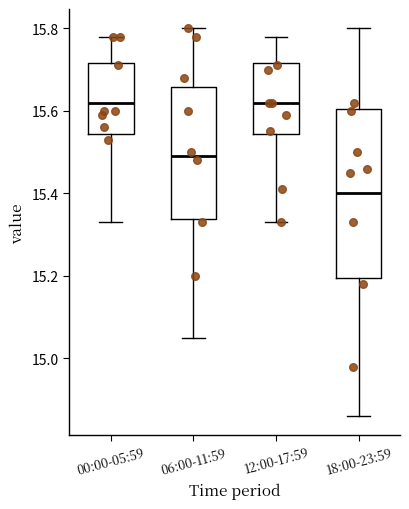

Reading left to right, transcribe this box plot: for each box, give where its median line is, the range the box spans, and where its two whiskers end, as read against the y-axis. The values are not printed on the chart, so give them approximately, as read against the axis.

00:00-05:59: median 15.62, box 15.54 to 15.72, whiskers 15.34 to 15.78
06:00-11:59: median 15.50, box 15.34 to 15.66, whiskers 15.06 to 15.80
12:00-17:59: median 15.62, box 15.54 to 15.72, whiskers 15.34 to 15.78
18:00-23:59: median 15.40, box 15.20 to 15.60, whiskers 14.86 to 15.80